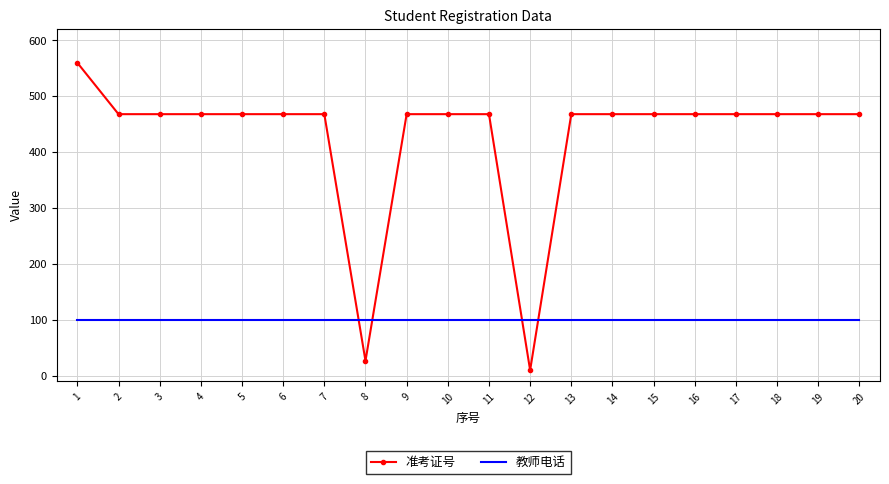

List the series in order of their overall mean, lowest first.

教师电话, 准考证号